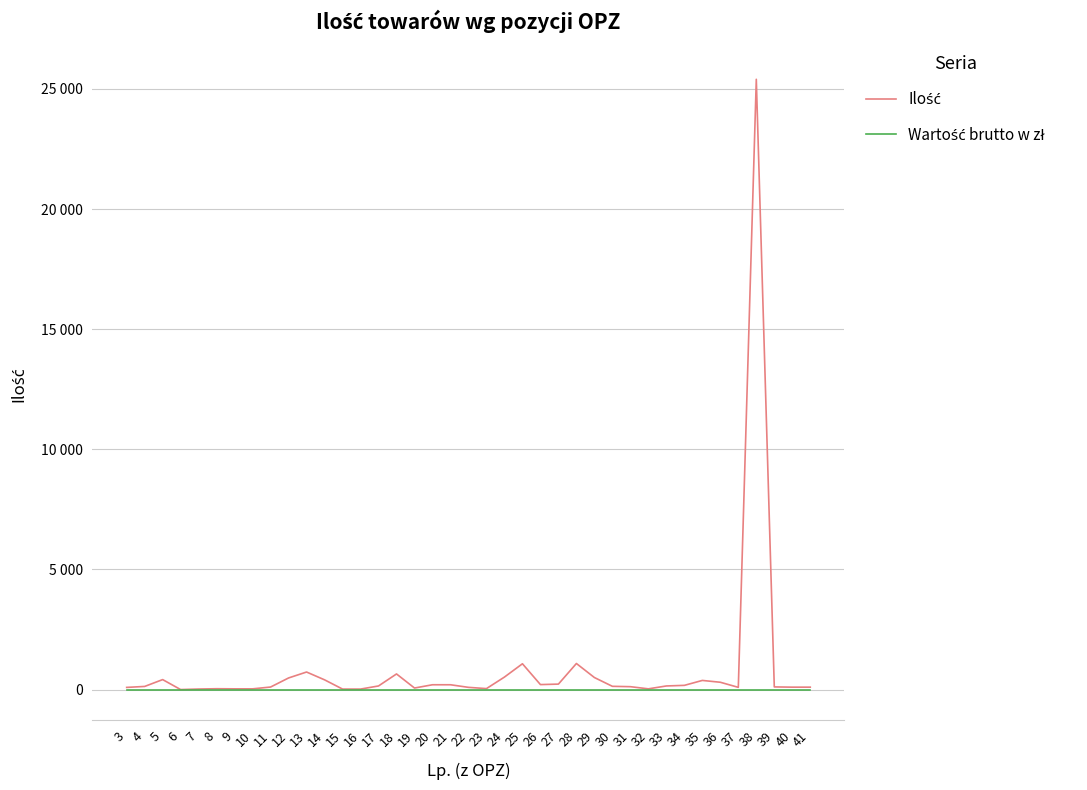

What is the sum of all Ilość values?

34621